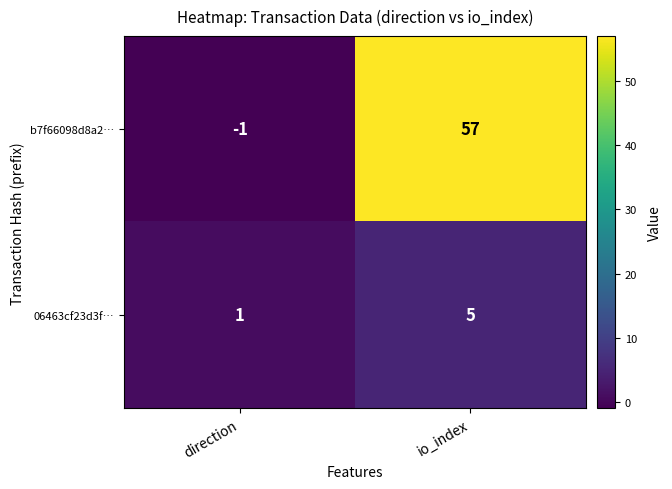

At which category is the sum across all series the highest?

io_index